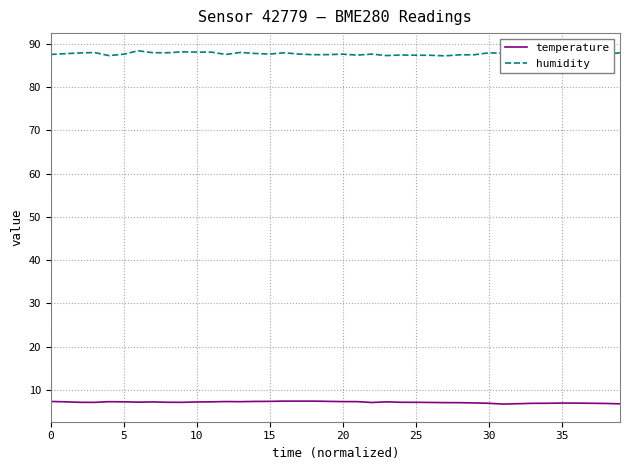

Which series has the largest range (max minus min)?

humidity